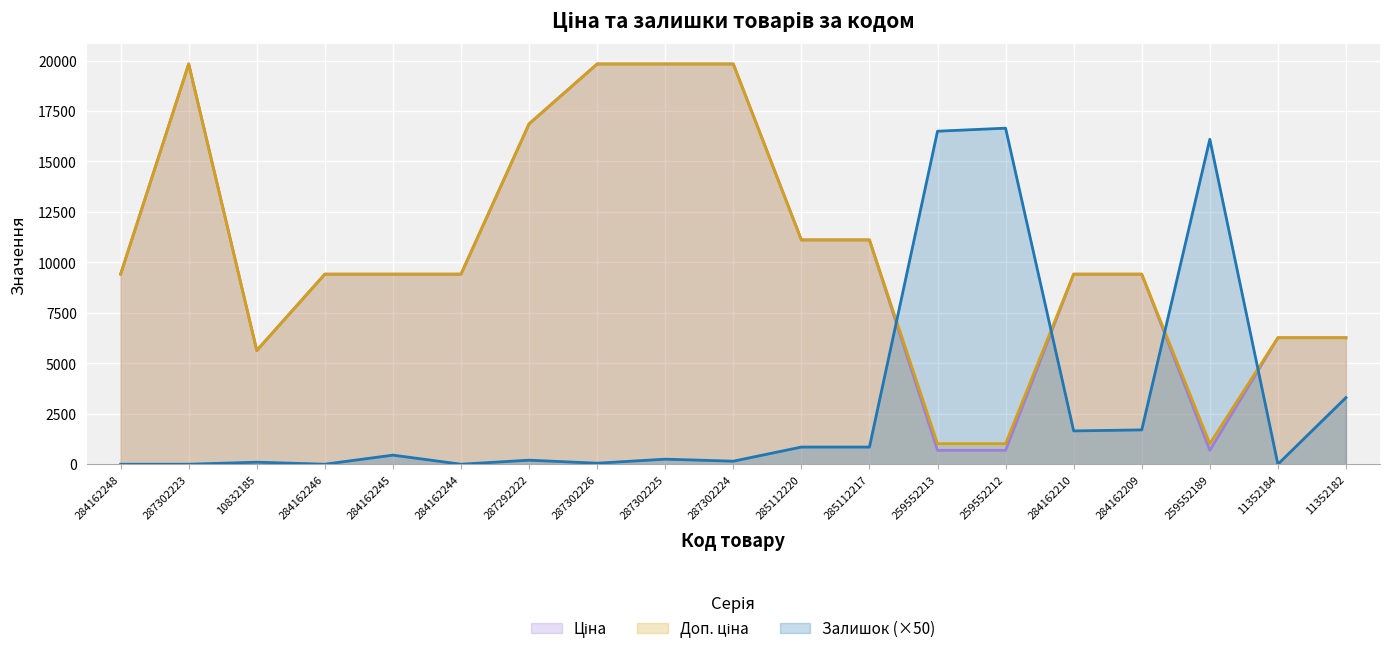

What position from the left is 11352182?

19